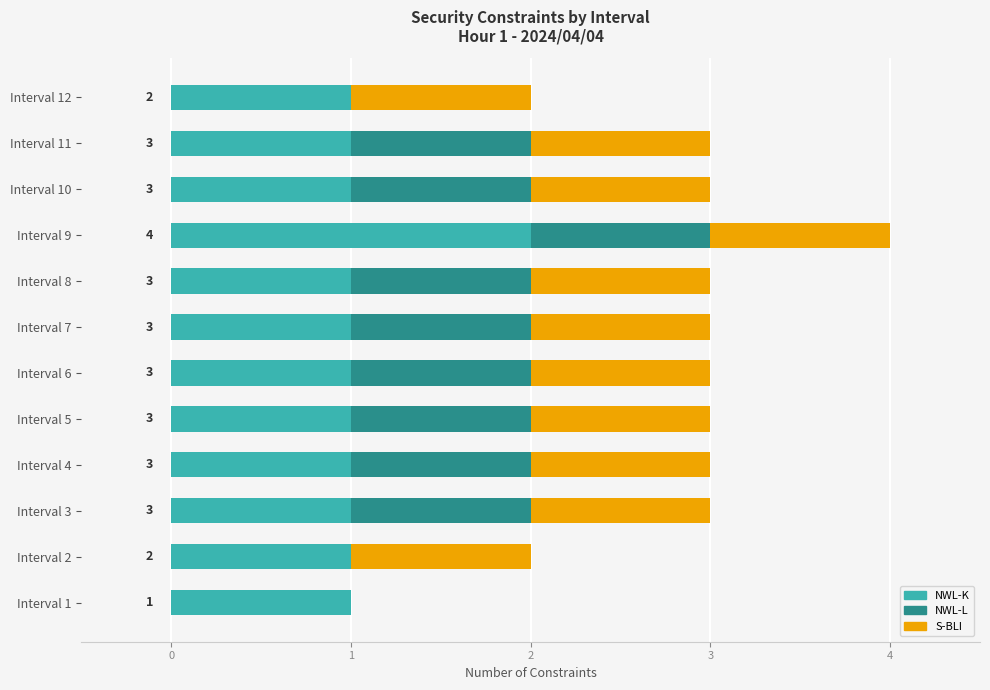

The NWL-K series shows 3 at Interval 9. True or false?

False